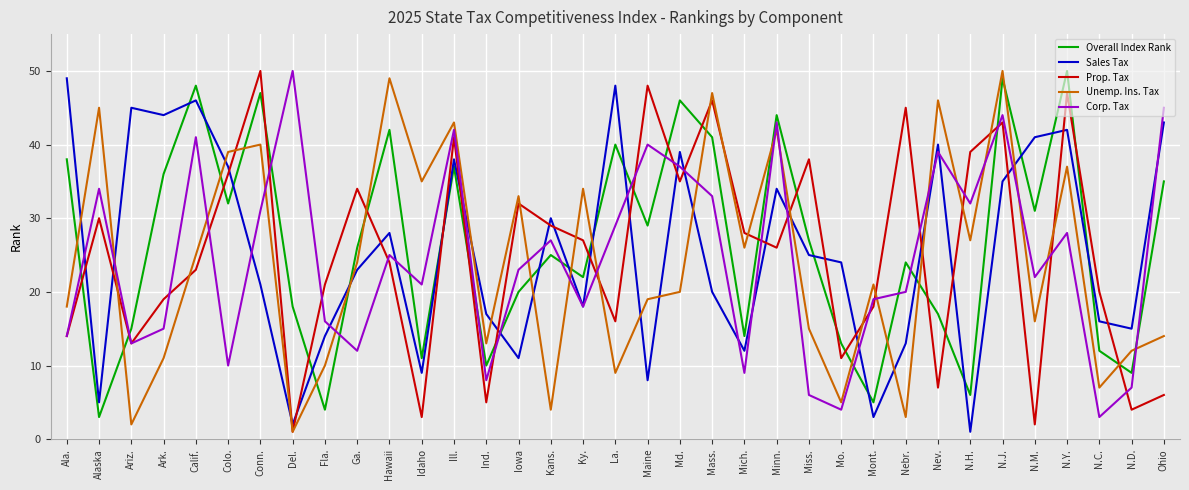

Reading left to right, list all the values displayed in this chart.

Overall Index Rank: Ala.=38	Alaska=3	Ariz.=15	Ark.=36	Calif.=48	Colo.=32	Conn.=47	Del.=18	Fla.=4	Ga.=26	Hawaii=42	Idaho=11	Ill.=37	Ind.=10	Iowa=20	Kans.=25	Ky.=22	La.=40	Maine=29	Md.=46	Mass.=41	Mich.=14	Minn.=44	Miss.=27	Mo.=13	Mont.=5	Nebr.=24	Nev.=17	N.H.=6	N.J.=49	N.M.=31	N.Y.=50	N.C.=12	N.D.=9	Ohio=35
Sales Tax: Ala.=49	Alaska=5	Ariz.=45	Ark.=44	Calif.=46	Colo.=37	Conn.=21	Del.=2	Fla.=14	Ga.=23	Hawaii=28	Idaho=9	Ill.=38	Ind.=17	Iowa=11	Kans.=30	Ky.=18	La.=48	Maine=8	Md.=39	Mass.=20	Mich.=12	Minn.=34	Miss.=25	Mo.=24	Mont.=3	Nebr.=13	Nev.=40	N.H.=1	N.J.=35	N.M.=41	N.Y.=42	N.C.=16	N.D.=15	Ohio=43
Prop. Tax: Ala.=14	Alaska=30	Ariz.=13	Ark.=19	Calif.=23	Colo.=36	Conn.=50	Del.=1	Fla.=21	Ga.=34	Hawaii=24	Idaho=3	Ill.=41	Ind.=5	Iowa=32	Kans.=29	Ky.=27	La.=16	Maine=48	Md.=35	Mass.=46	Mich.=28	Minn.=26	Miss.=38	Mo.=11	Mont.=18	Nebr.=45	Nev.=7	N.H.=39	N.J.=43	N.M.=2	N.Y.=47	N.C.=20	N.D.=4	Ohio=6
Unemp. Ins. Tax: Ala.=18	Alaska=45	Ariz.=2	Ark.=11	Calif.=25	Colo.=39	Conn.=40	Del.=1	Fla.=10	Ga.=24	Hawaii=49	Idaho=35	Ill.=43	Ind.=13	Iowa=33	Kans.=4	Ky.=34	La.=9	Maine=19	Md.=20	Mass.=47	Mich.=26	Minn.=42	Miss.=15	Mo.=5	Mont.=21	Nebr.=3	Nev.=46	N.H.=27	N.J.=50	N.M.=16	N.Y.=37	N.C.=7	N.D.=12	Ohio=14
Corp. Tax: Ala.=14	Alaska=34	Ariz.=13	Ark.=15	Calif.=41	Colo.=10	Conn.=31	Del.=50	Fla.=16	Ga.=12	Hawaii=25	Idaho=21	Ill.=42	Ind.=8	Iowa=23	Kans.=27	Ky.=18	La.=29	Maine=40	Md.=37	Mass.=33	Mich.=9	Minn.=43	Miss.=6	Mo.=4	Mont.=19	Nebr.=20	Nev.=39	N.H.=32	N.J.=44	N.M.=22	N.Y.=28	N.C.=3	N.D.=7	Ohio=45